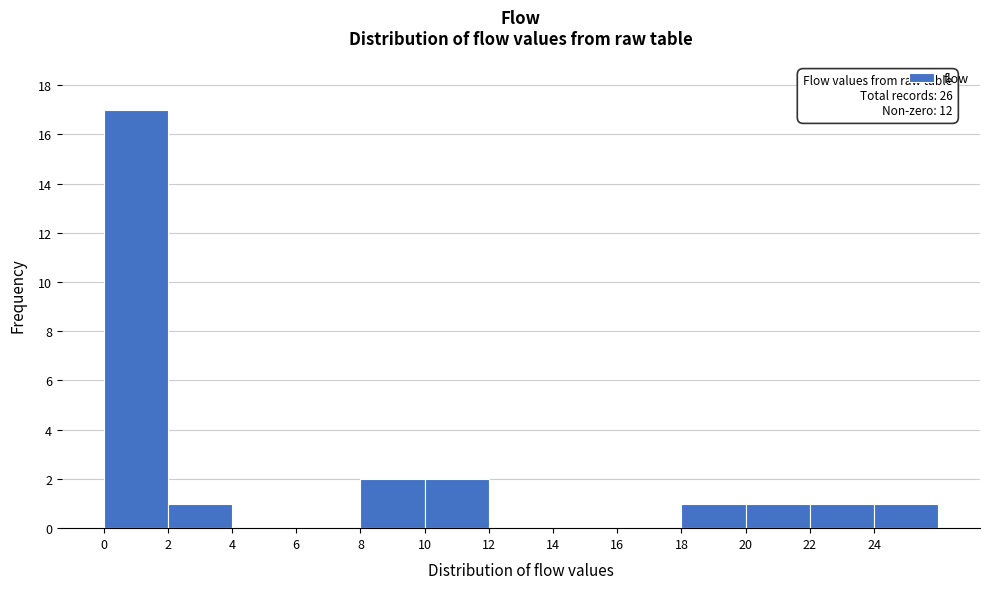

Which range on the x-axis has the tallest bar?

0 to 2